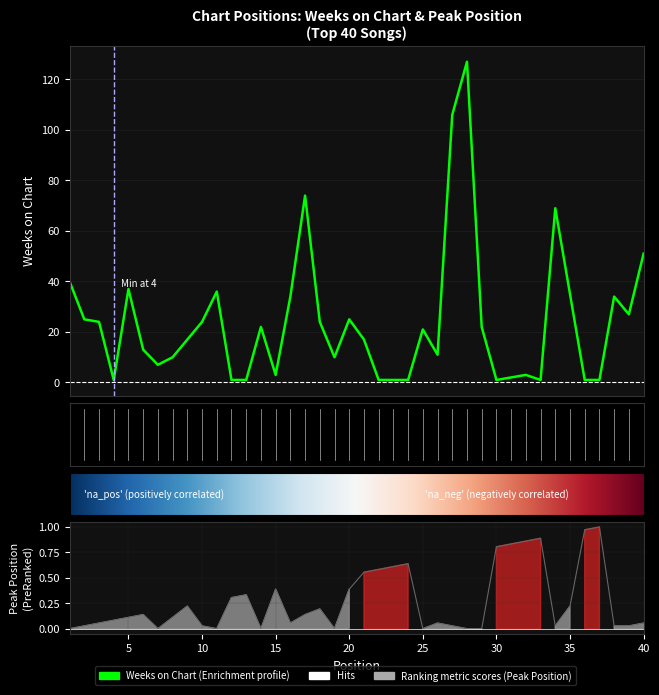

What is the value of the Peak Position point at the 17th from the left?

0.1